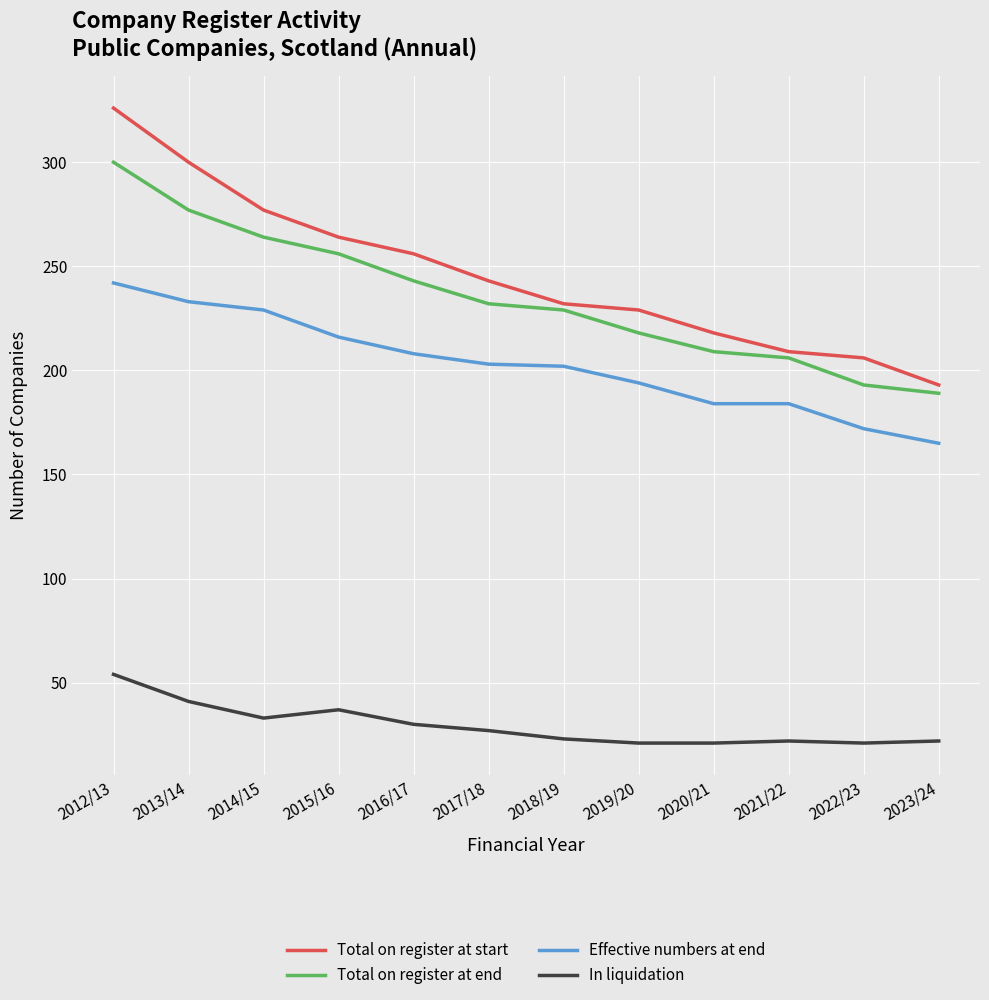

What is the greatest value displayed?

326